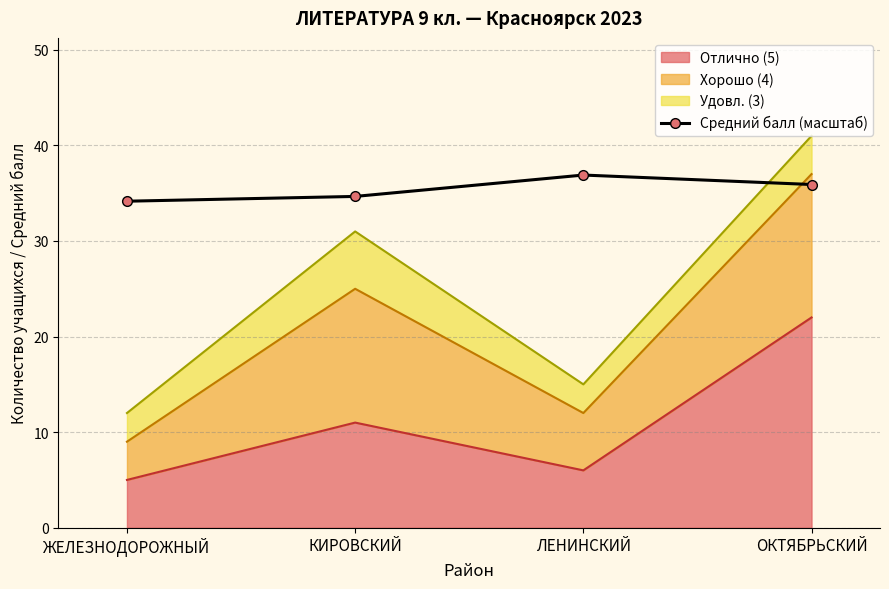

List the labels in order of value, smallest first.

ЖЕЛЕЗНОДОРОЖНЫЙ, КИРОВСКИЙ, ОКТЯБРЬСКИЙ, ЛЕНИНСКИЙ